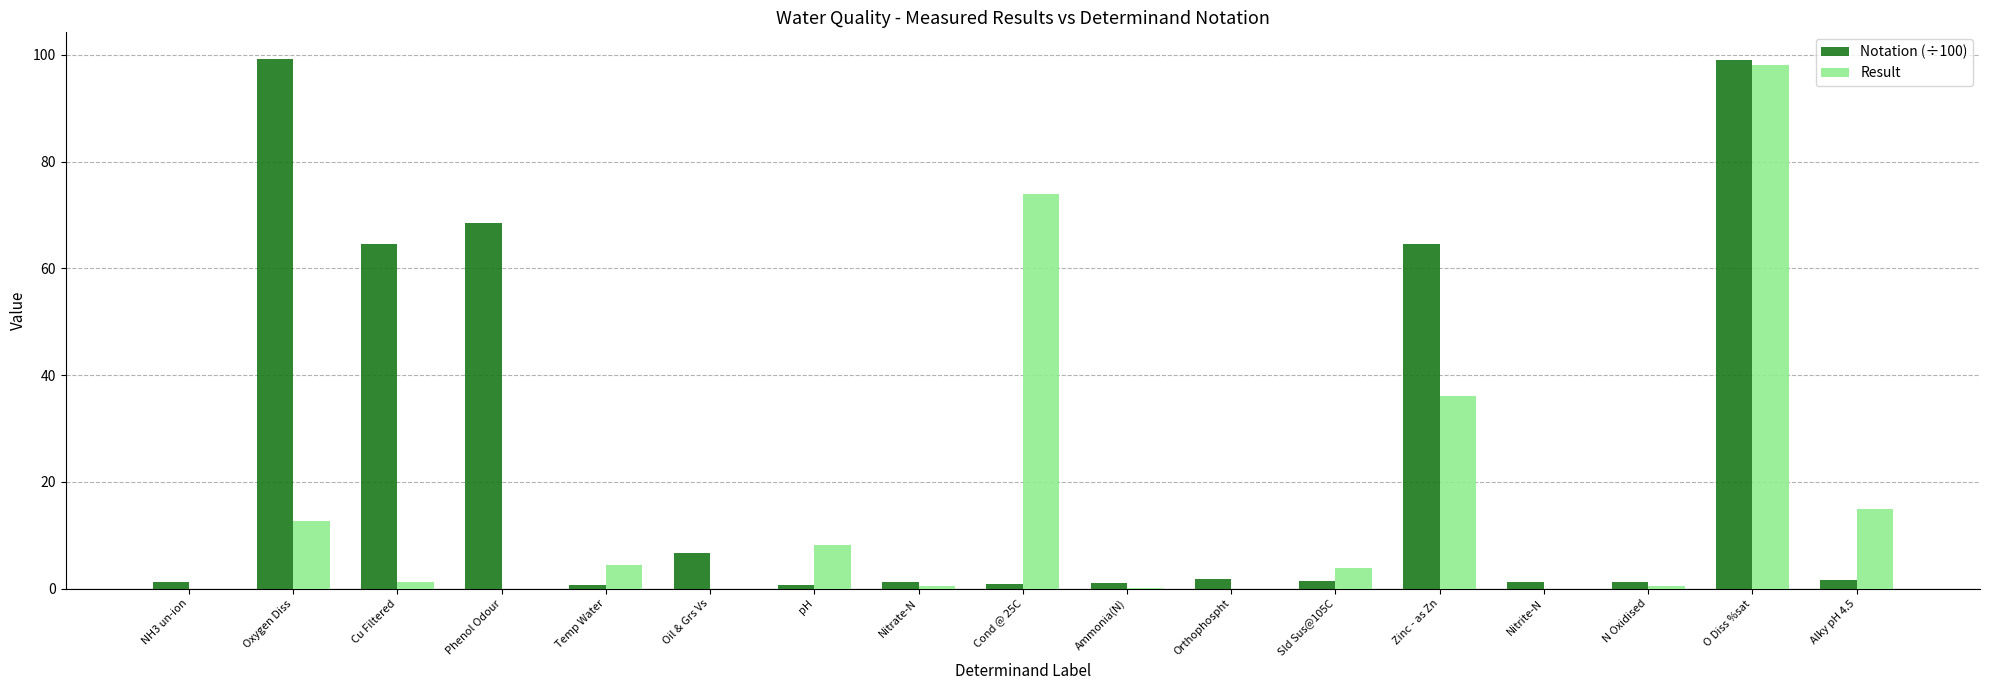

How many groups of bars are there?

17